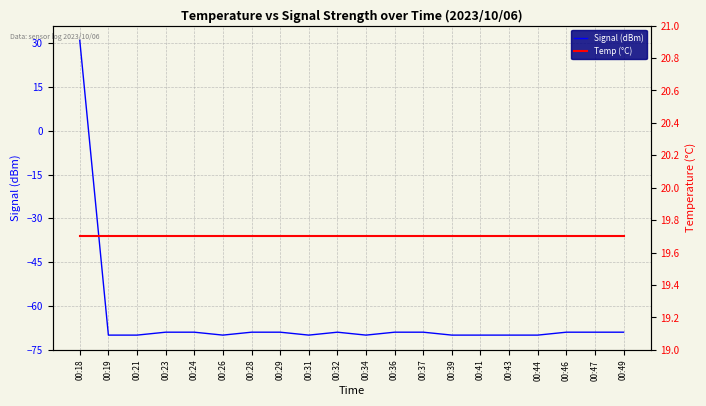

Reading left to right, what are all the values shown in this chart?

Signal (dBm): 31.0	-70.0	-70.0	-69.0	-69.0	-70.0	-69.0	-69.0	-70.0	-69.0	-70.0	-69.0	-69.0	-70.0	-70.0	-70.0	-70.0	-69.0	-69.0	-69.0
Temp (°C): 19.7	19.7	19.7	19.7	19.7	19.7	19.7	19.7	19.7	19.7	19.7	19.7	19.7	19.7	19.7	19.7	19.7	19.7	19.7	19.7